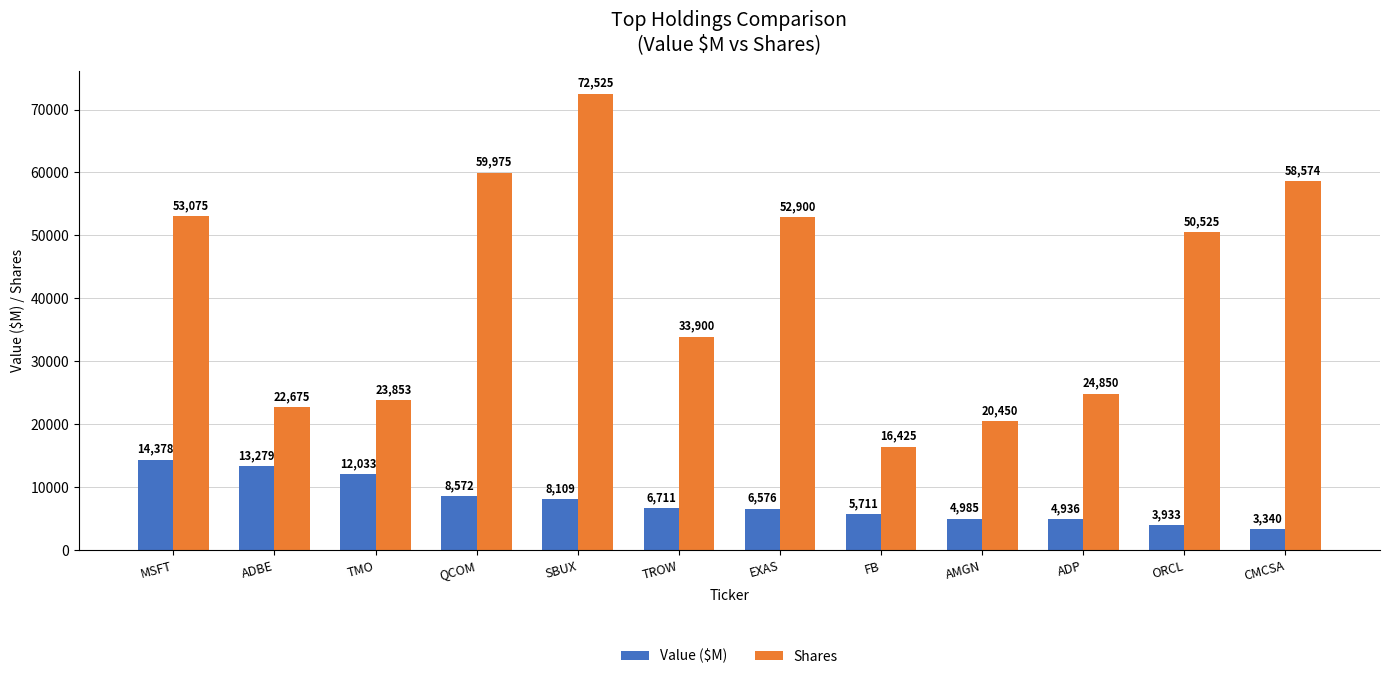

Count the number of data series in this chart.

2